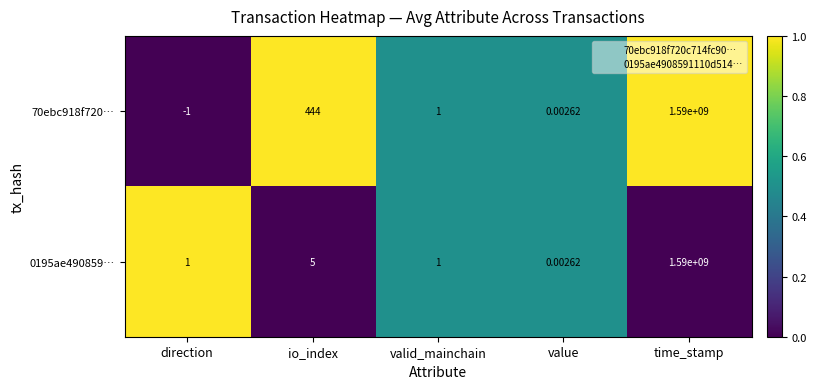

Where is 70ebc918f720… nearest to the value 794999999?

io_index